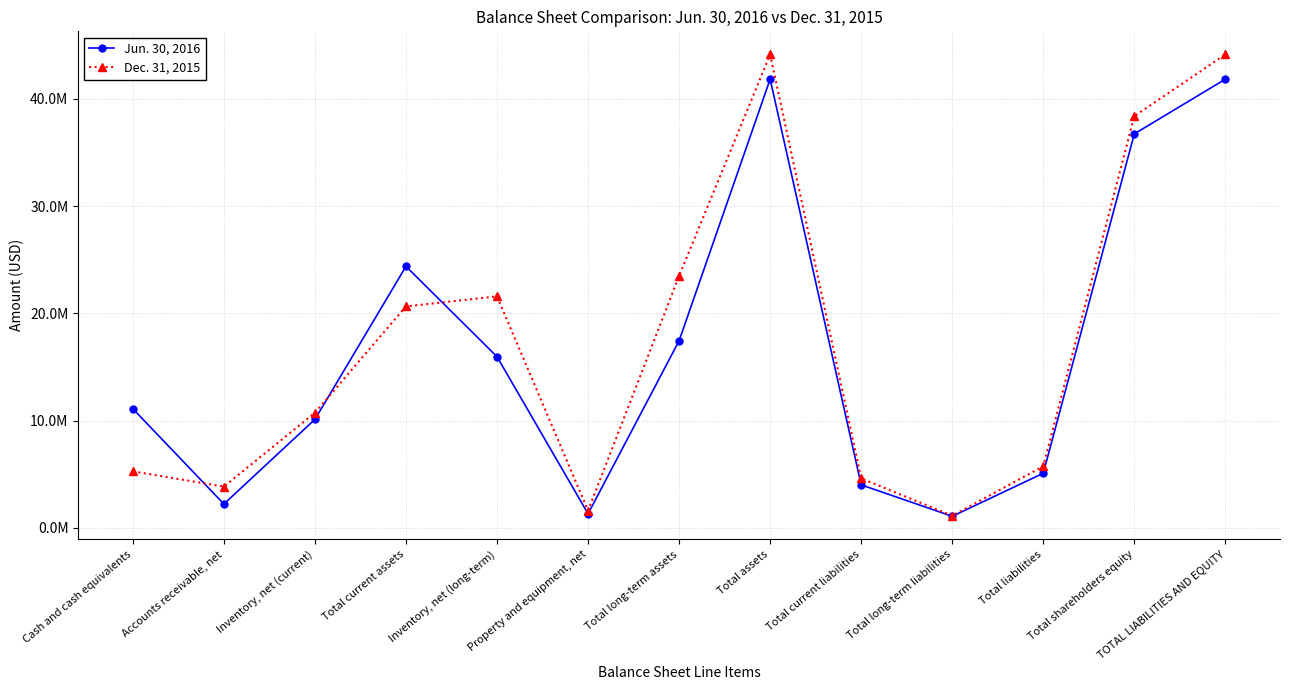

What is the label of the 2nd point from the right?

Total shareholders equity